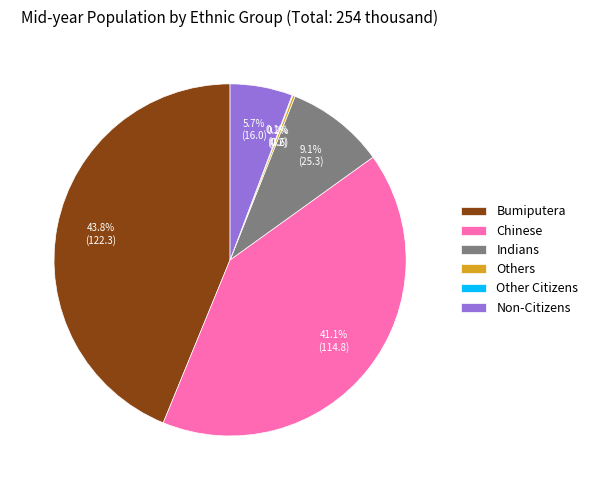

The Chinese slice represents 41% of the pie. True or false?

True